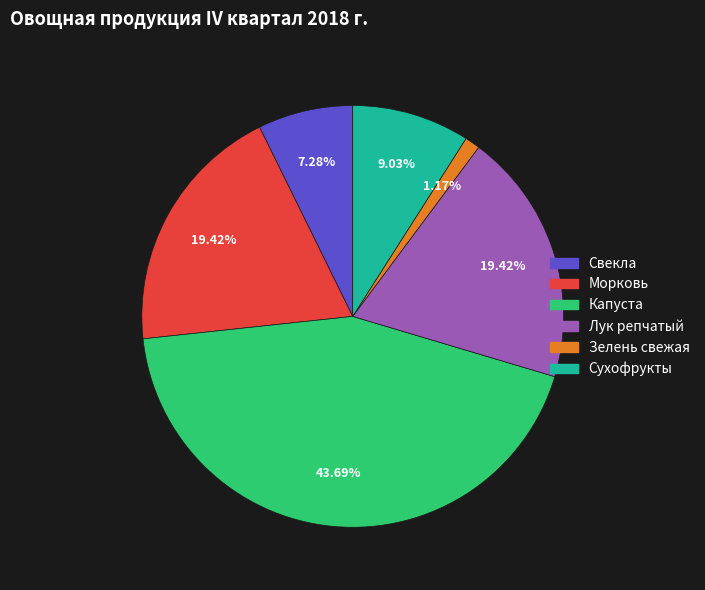

To the nearest percent, what is the difference between the Капуста and Свекла slice percentages?

36%